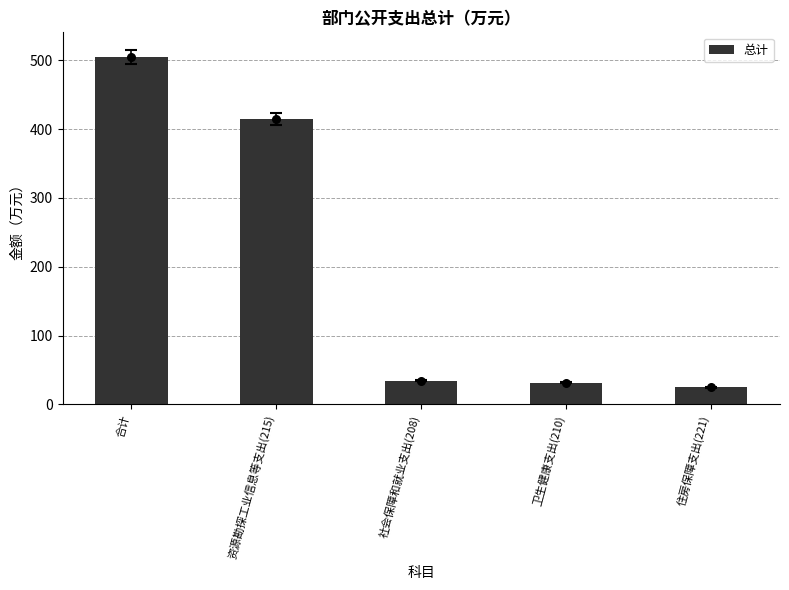

What is the change in value from 合计 to 卫生健康支出(210)?

-473.7